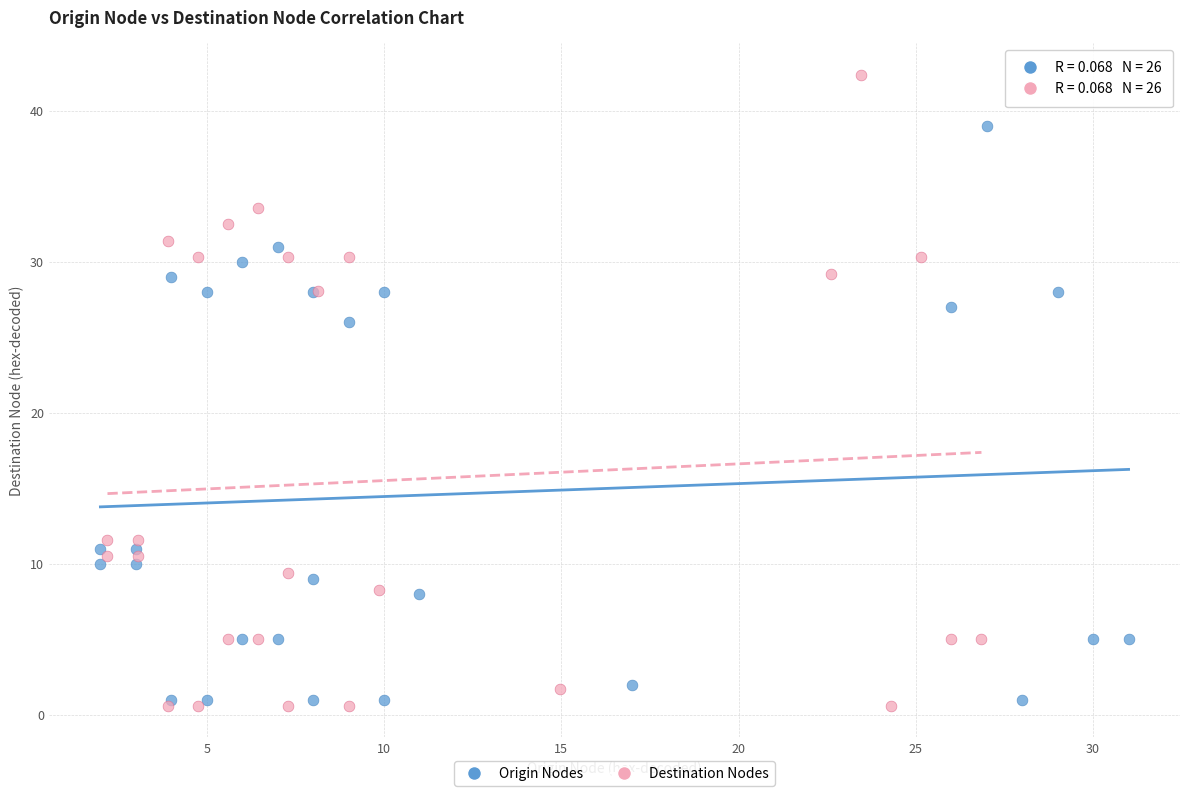

Which series has the largest Y range (max minus min)?

Destination Nodes